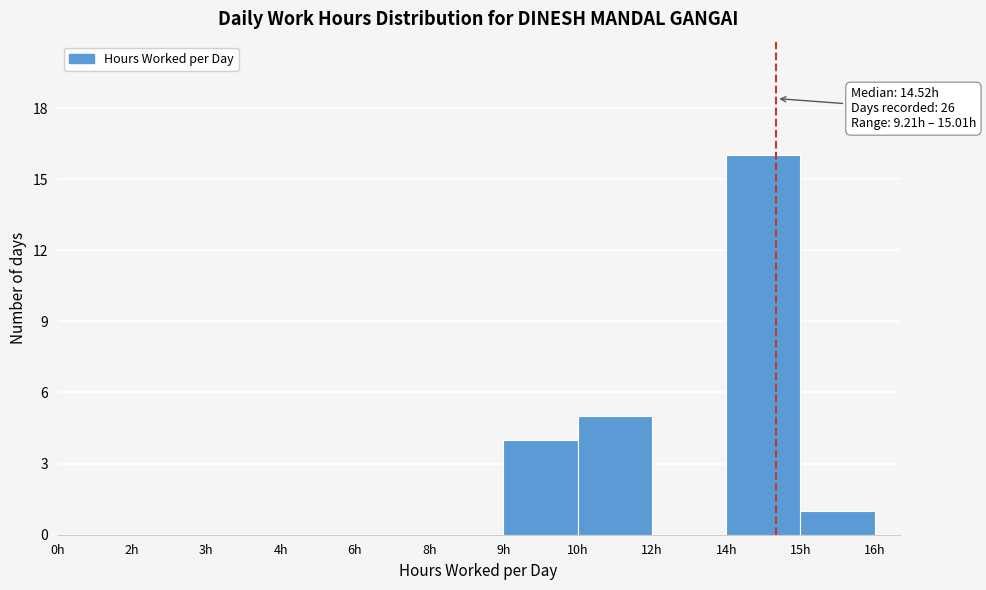

Reading right to left, list all the values displayed in this chart.

15h=1	14h=16	12h=0	10h=5	9h=4	8h=0	6h=0	4h=0	3h=0	2h=0	0h=0